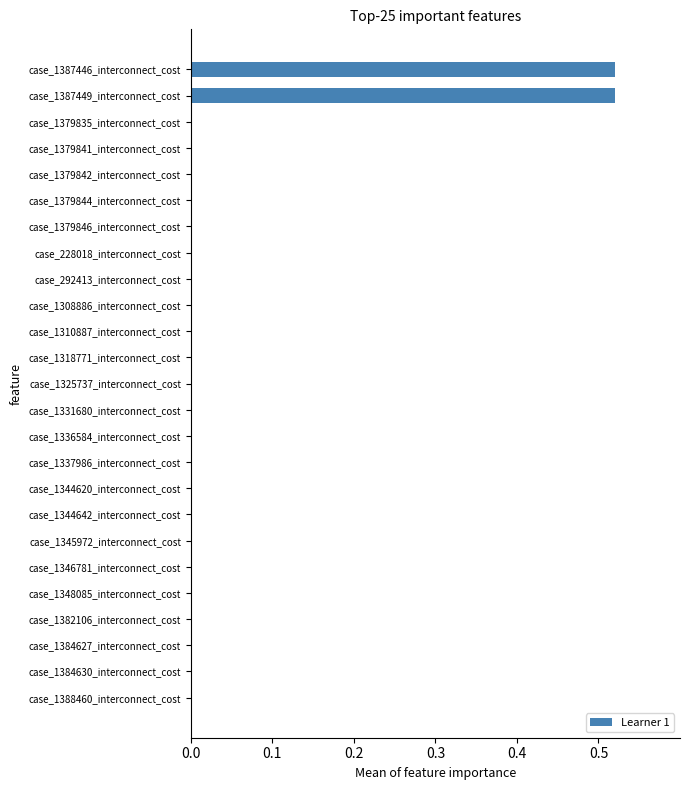

What is the sum of all values?

1.0